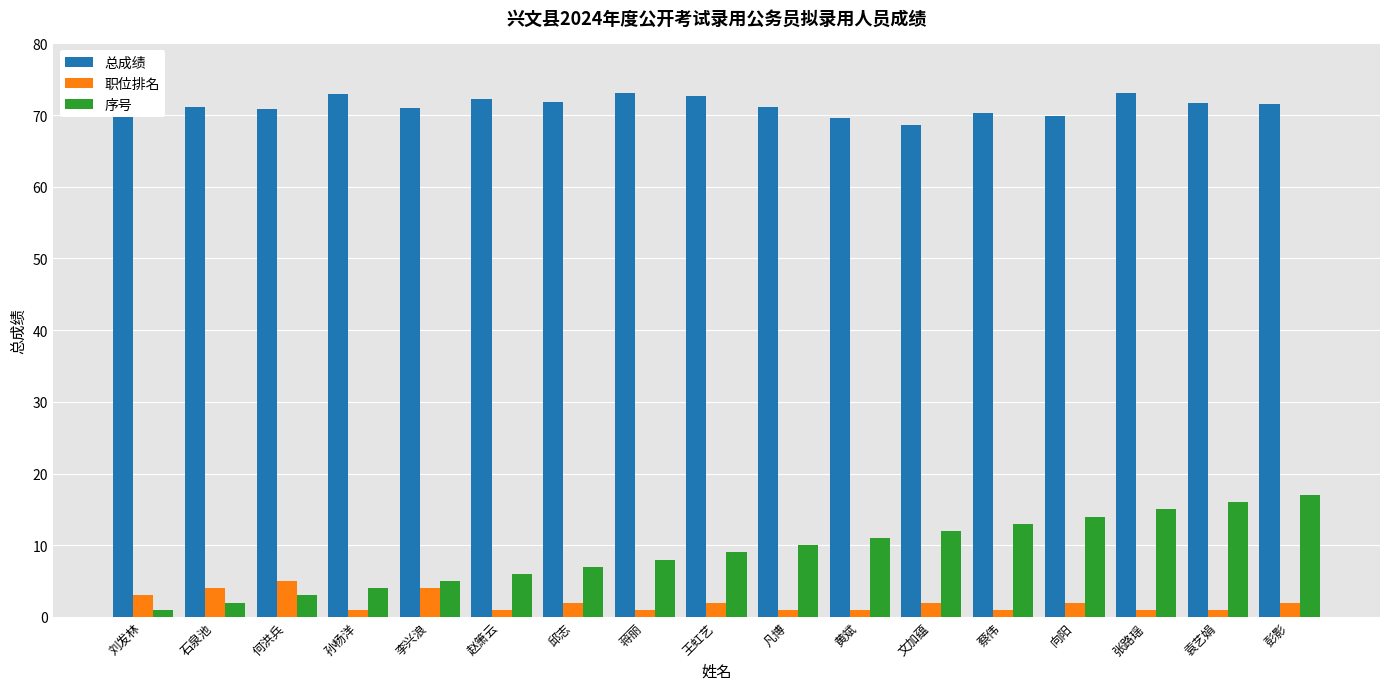

Rank the series by their maximum value, from highest to lowest.

总成绩, 序号, 职位排名